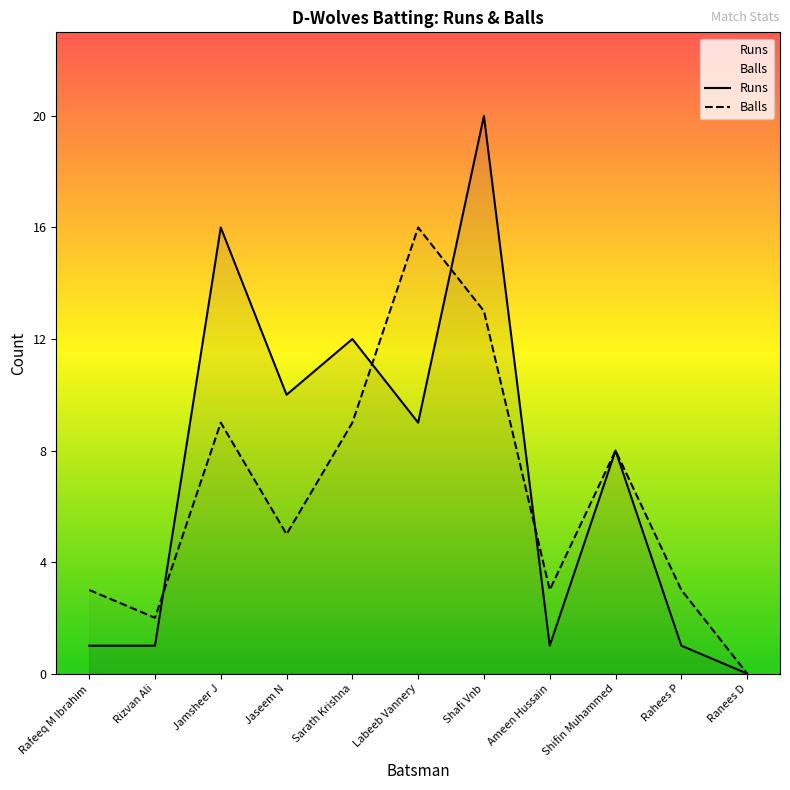

How many data points in Runs are less than 8?

5